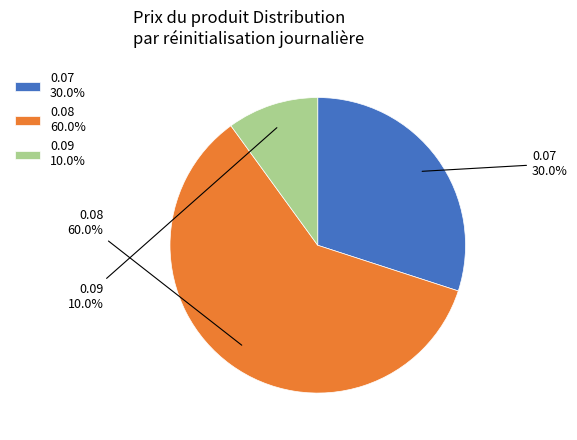

Is the sum of 0.07 30.0% and 0.09 10.0% greater than half?

No